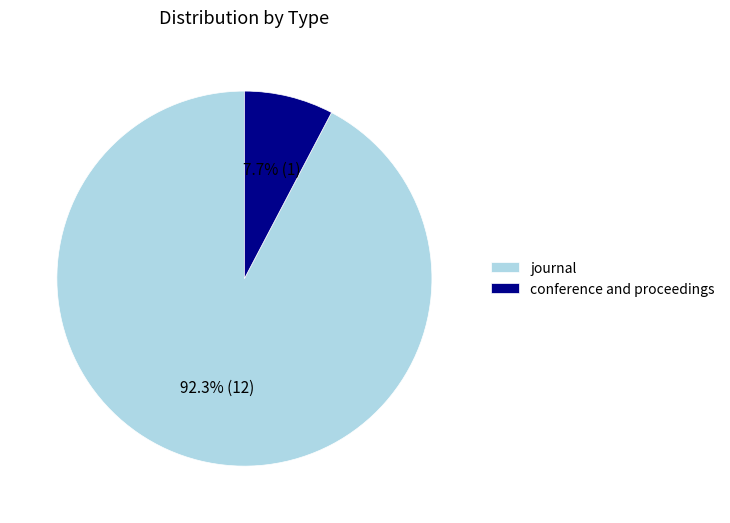

How much of the chart is everything except conference and proceedings?

92.3%